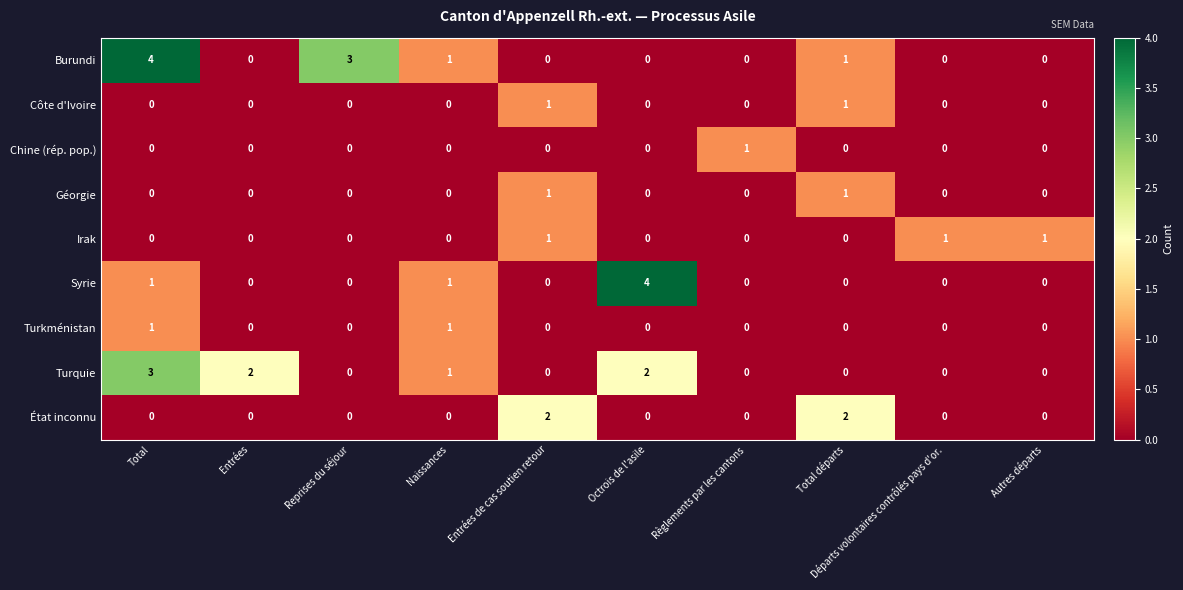

Count the Turkménistan values in the range 0 to 1.

10